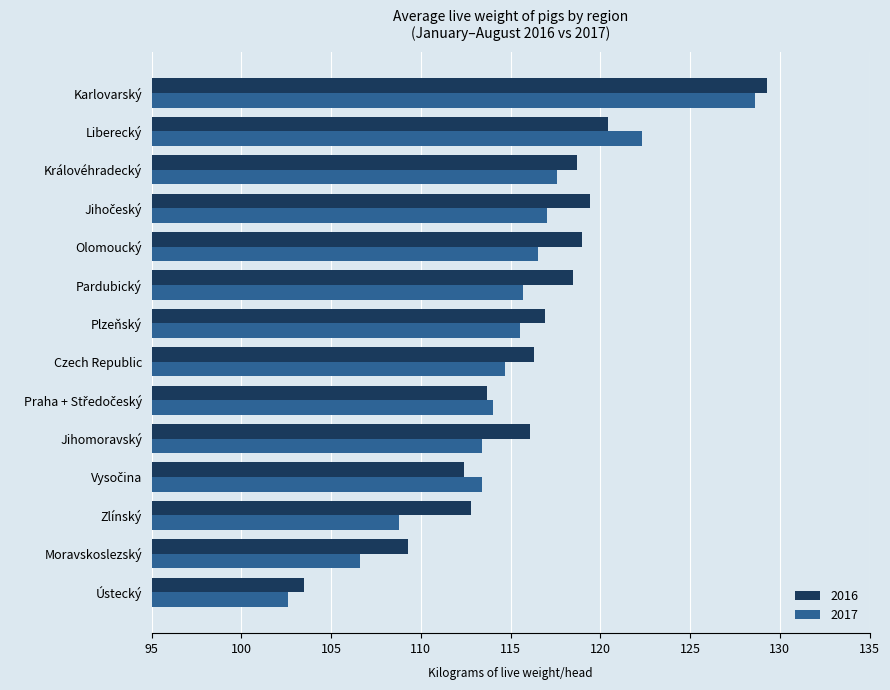

Rank the series at Pardubický from highest to lowest value.

2016, 2017